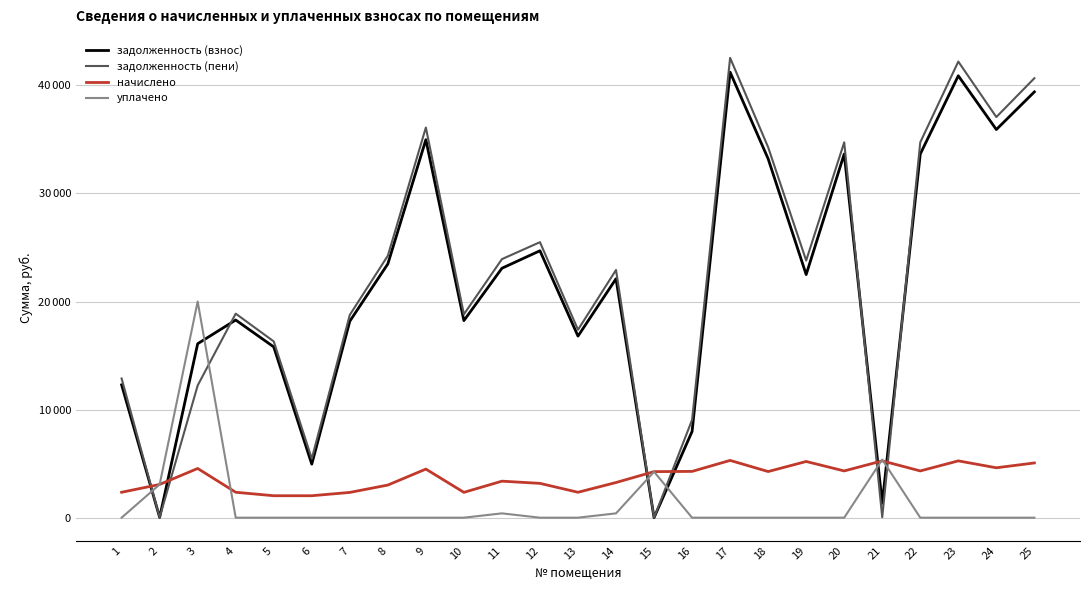

What are all the series names shown in the legend?

задолженность (взнос), задолженность (пени), начислено, уплачено